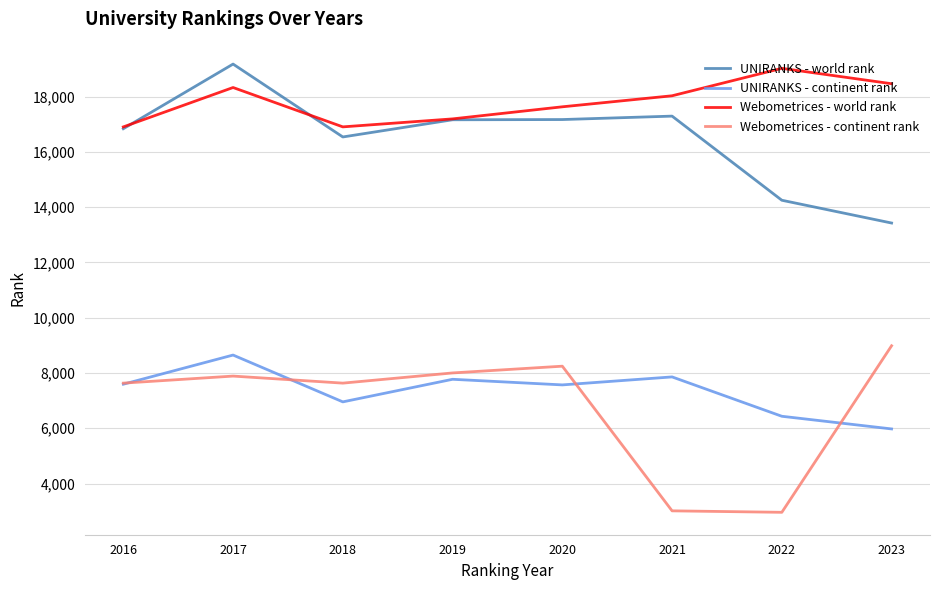

Which series ends up on top after the final intersection of Webometrices - world rank and UNIRANKS - world rank?

Webometrices - world rank